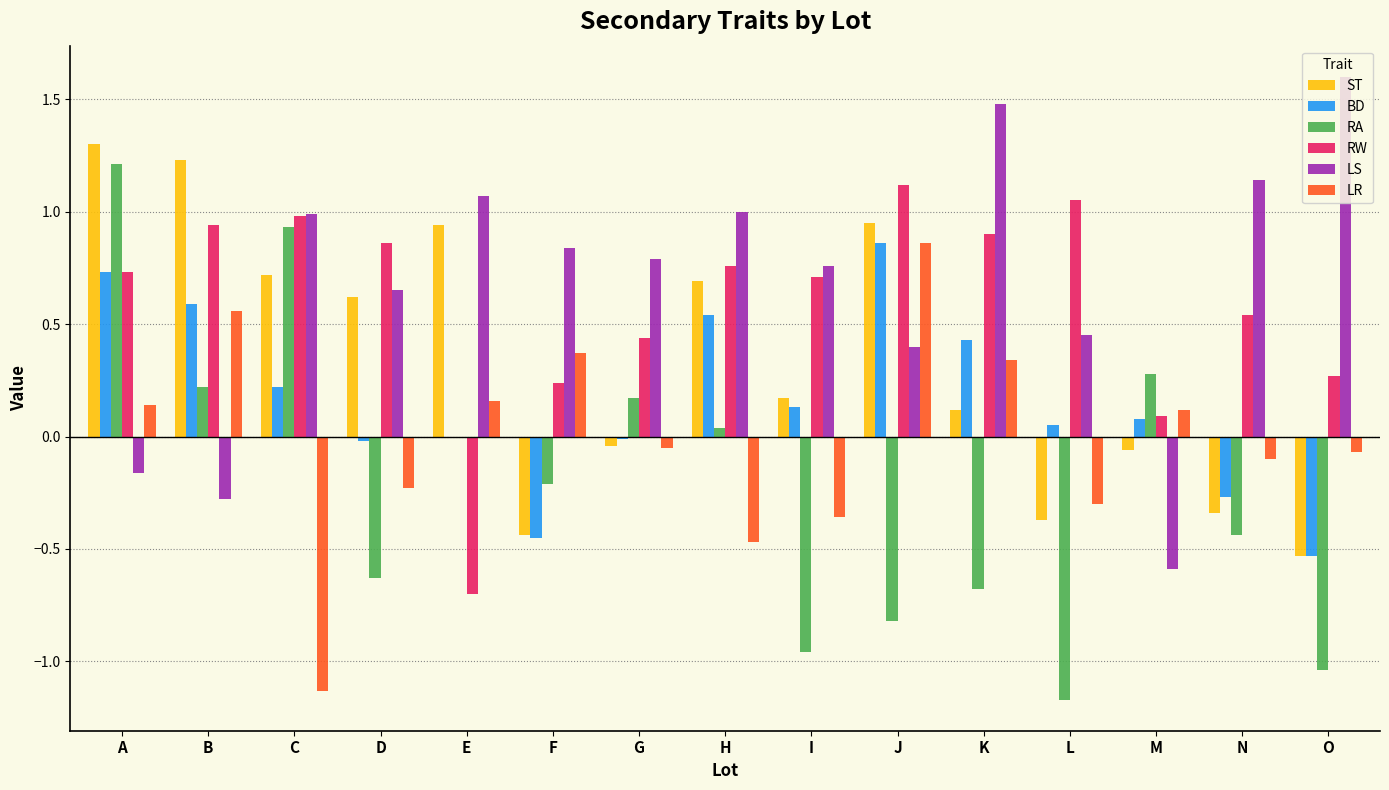

How many data points does each series have?

15